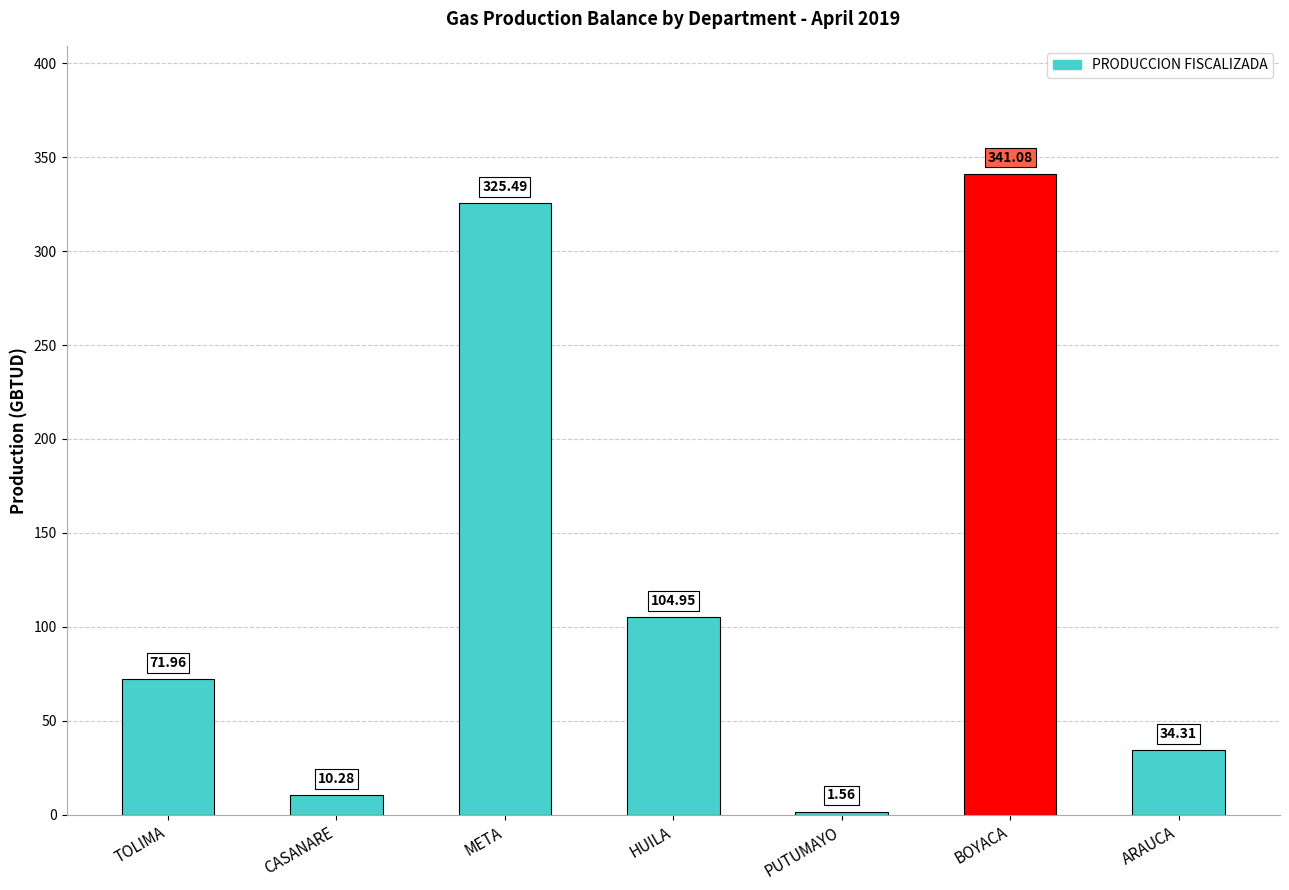

Which category has the lowest value across all series?

PUTUMAYO